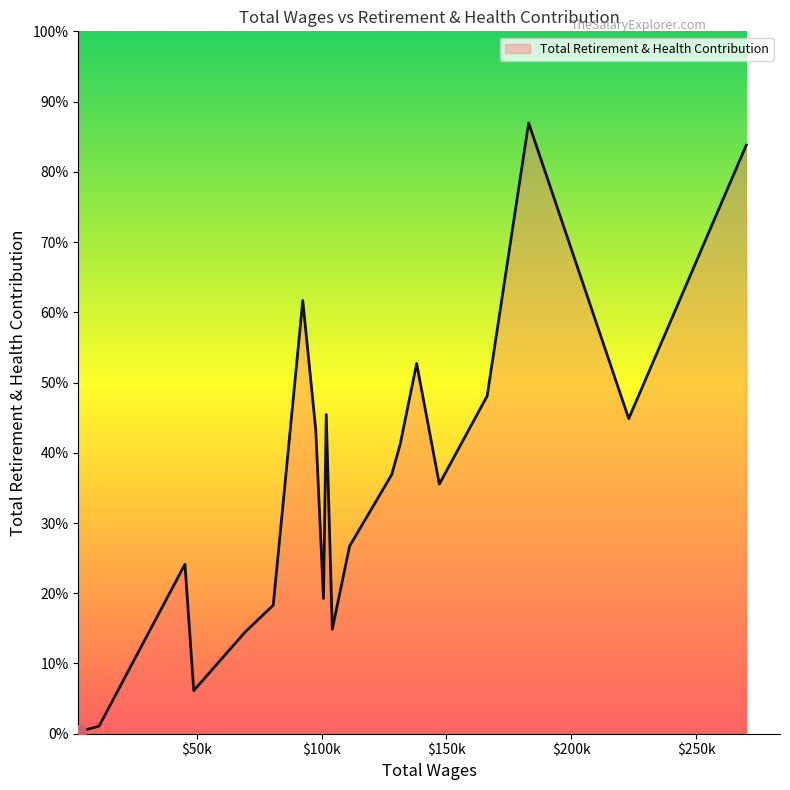

Does the chart have visible grid lines?

No